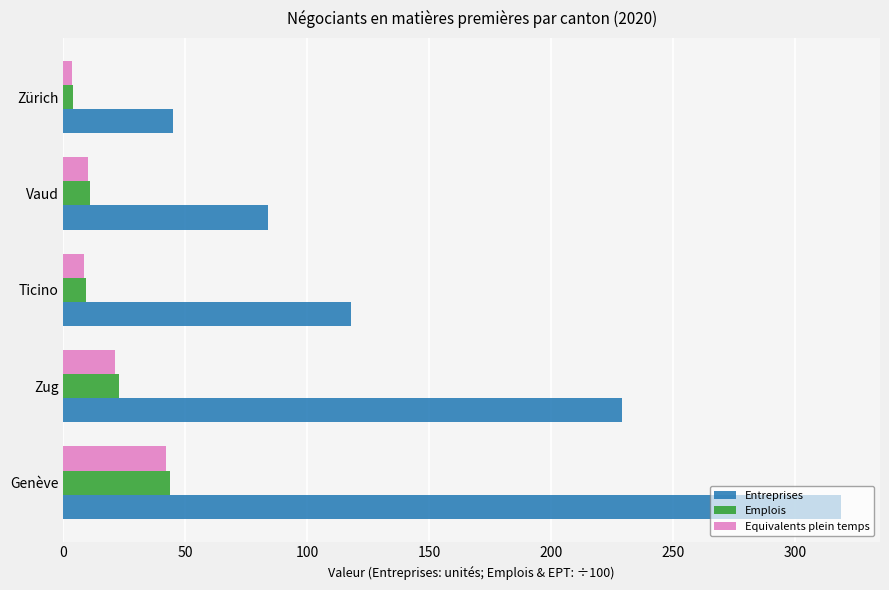

What is the minimum value for Emplois?

4.1